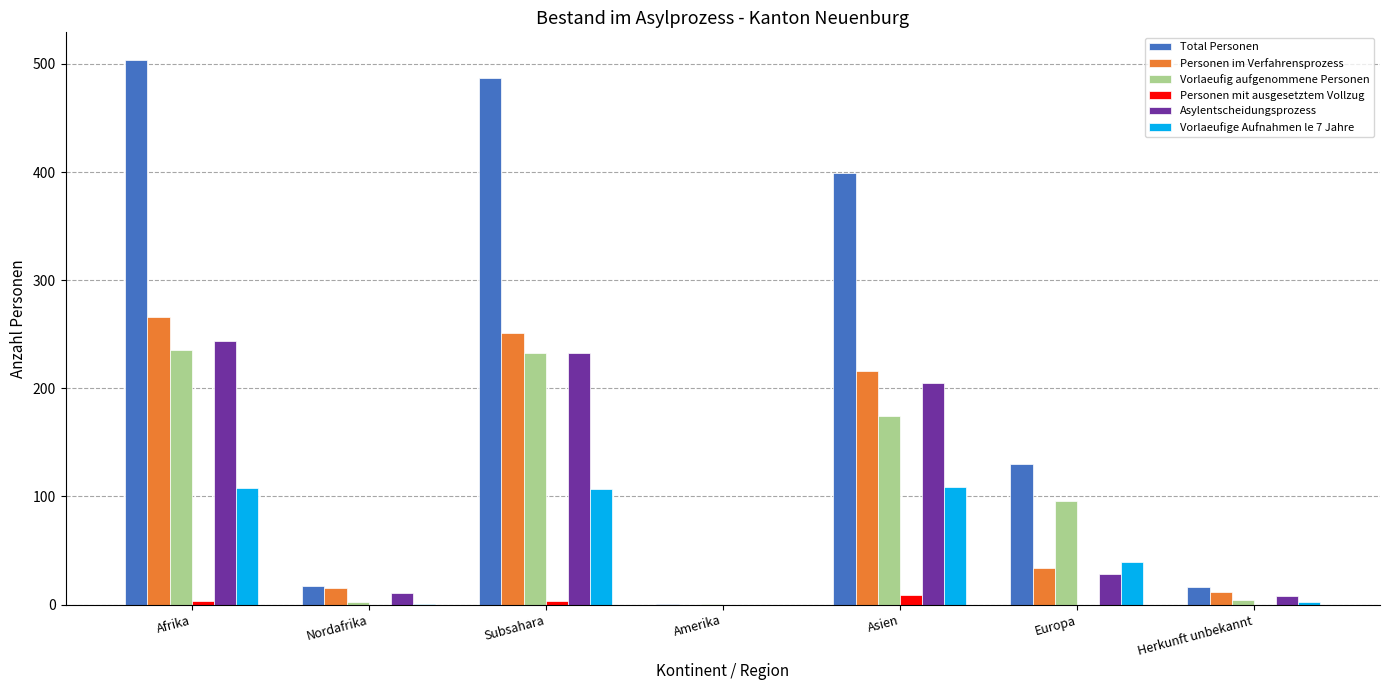

Which series has the widest spread of values?

Total Personen